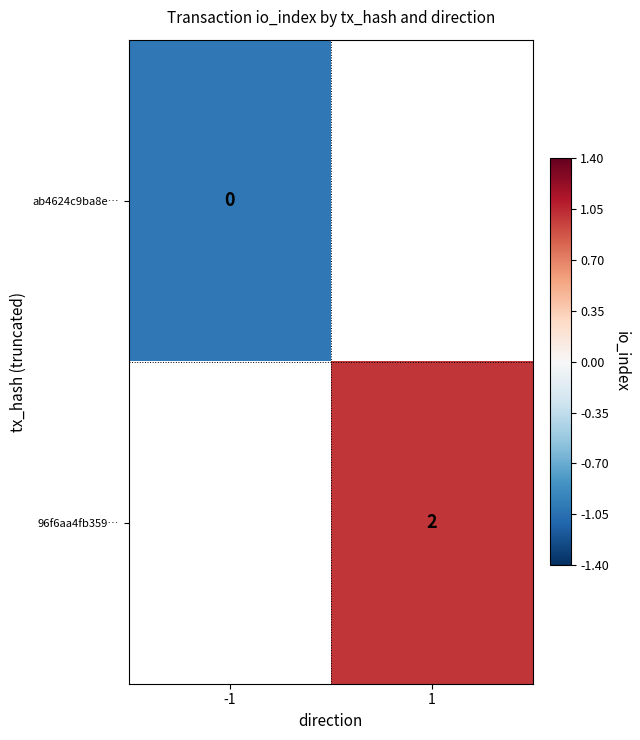

Is the value of ab4624c9ba8e… at -1 greater than the value of 96f6aa4fb359… at 1?

No